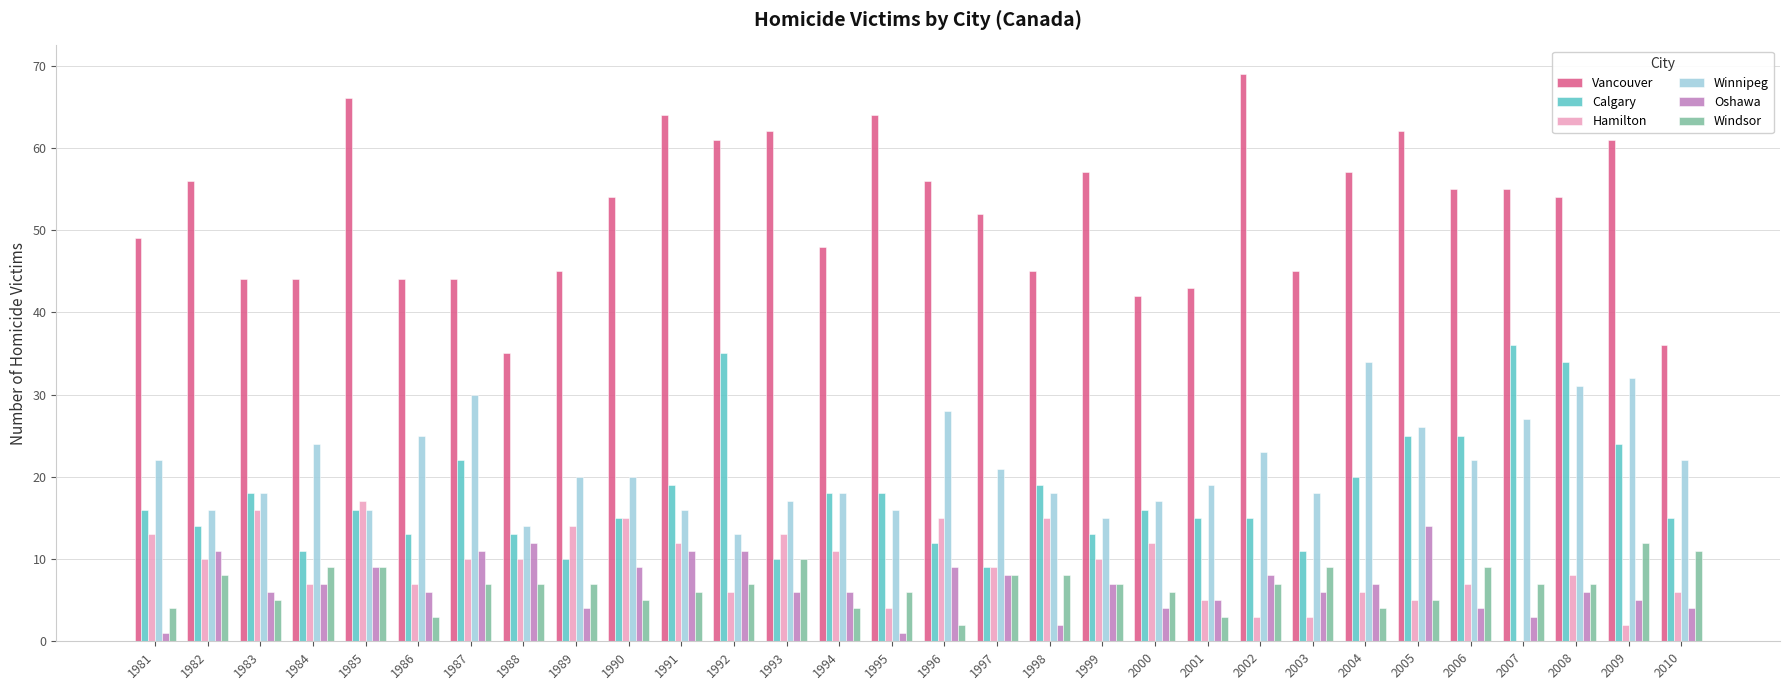

How many positive values does the Hamilton series have?

29